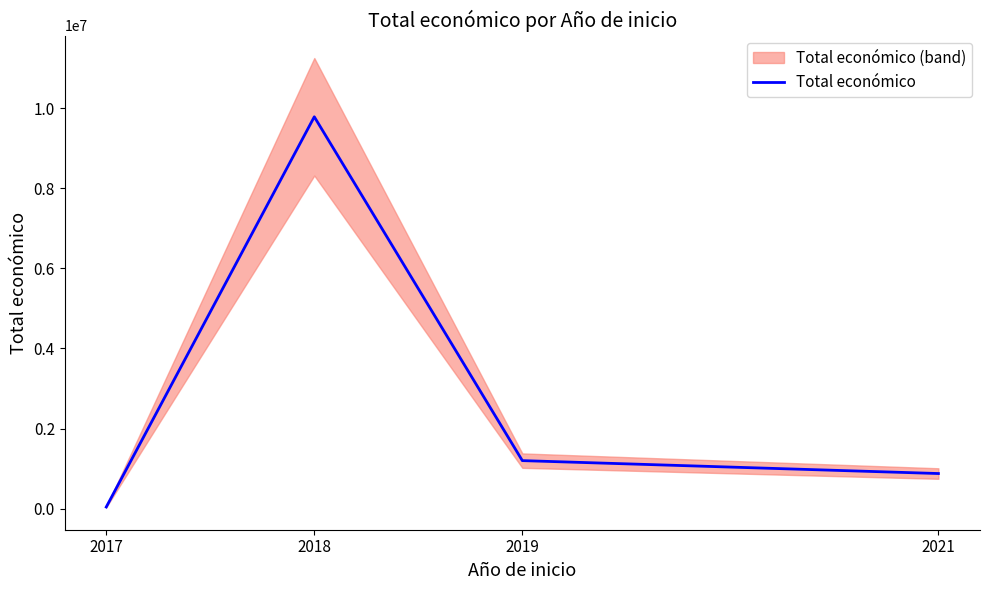

Count the number of data series in this chart.

1